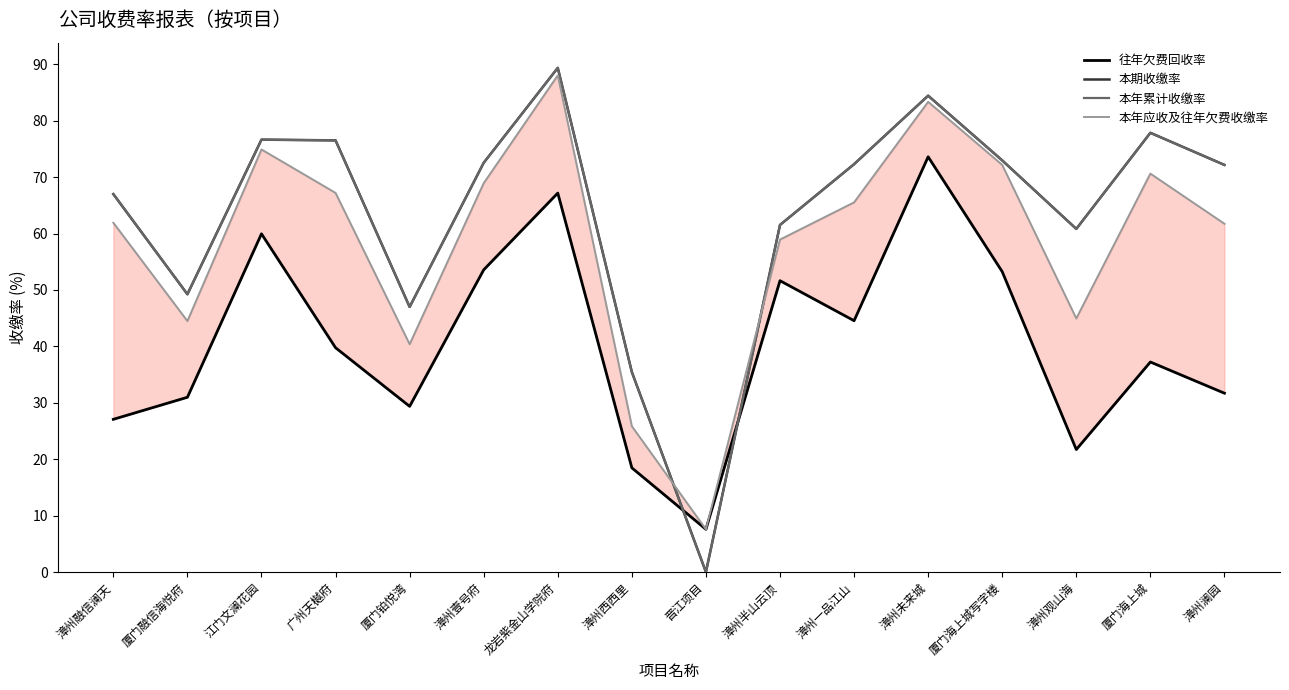

How many values in the 本期收缴率 series exceed 72?

9